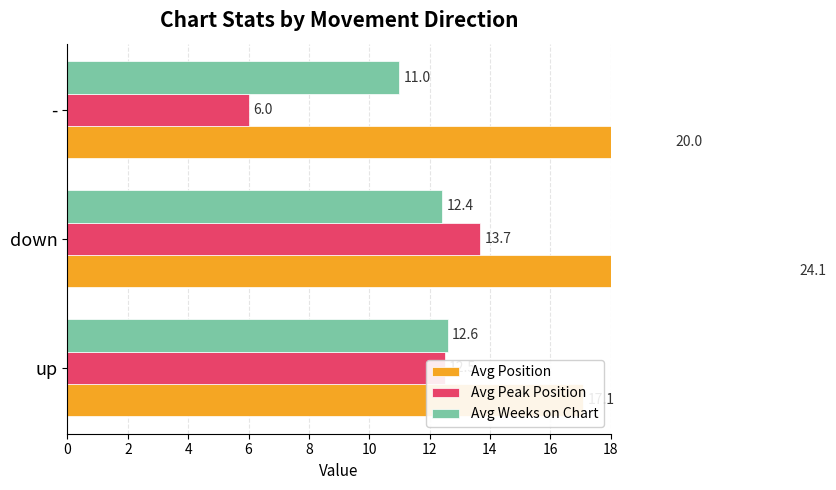

How many bars are there in total?

9